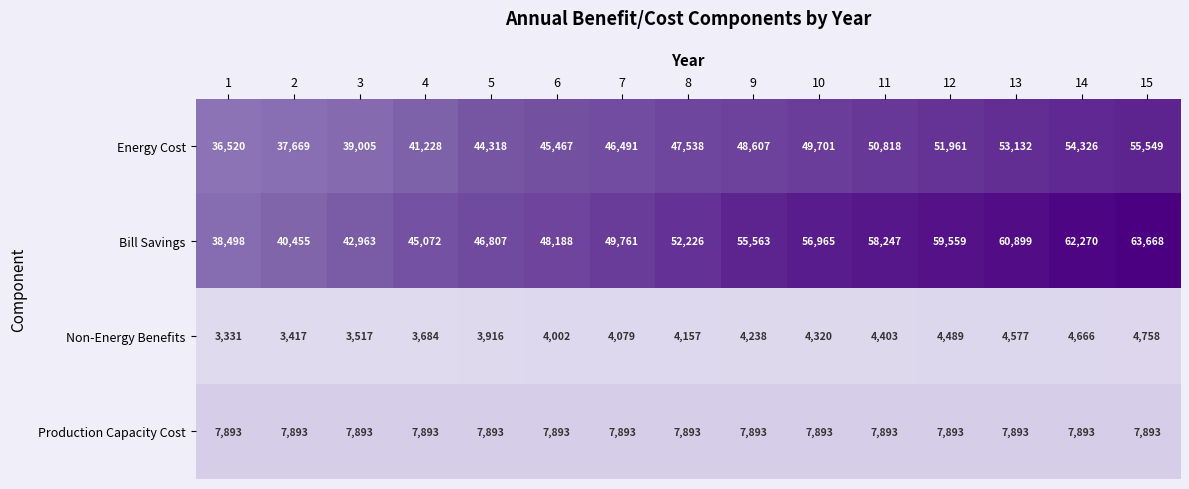

Which category has the lowest value across all series?

1